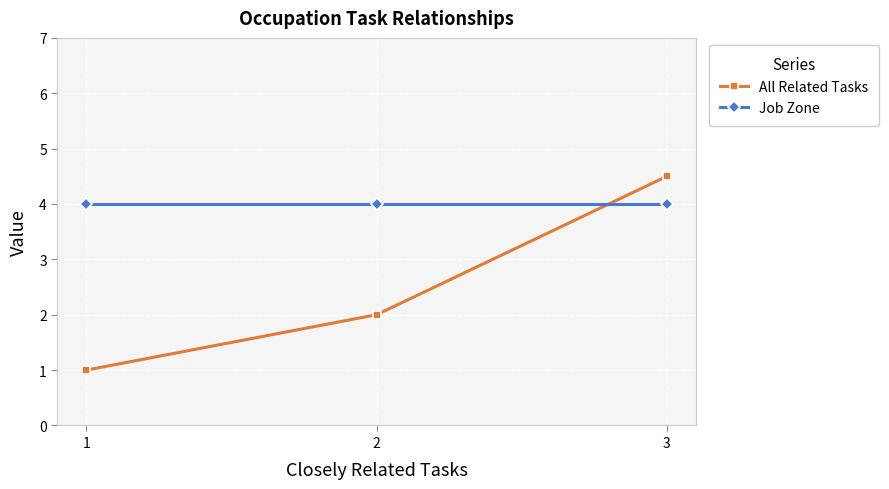

Rank the series by their maximum value, from highest to lowest.

All Related Tasks, Job Zone